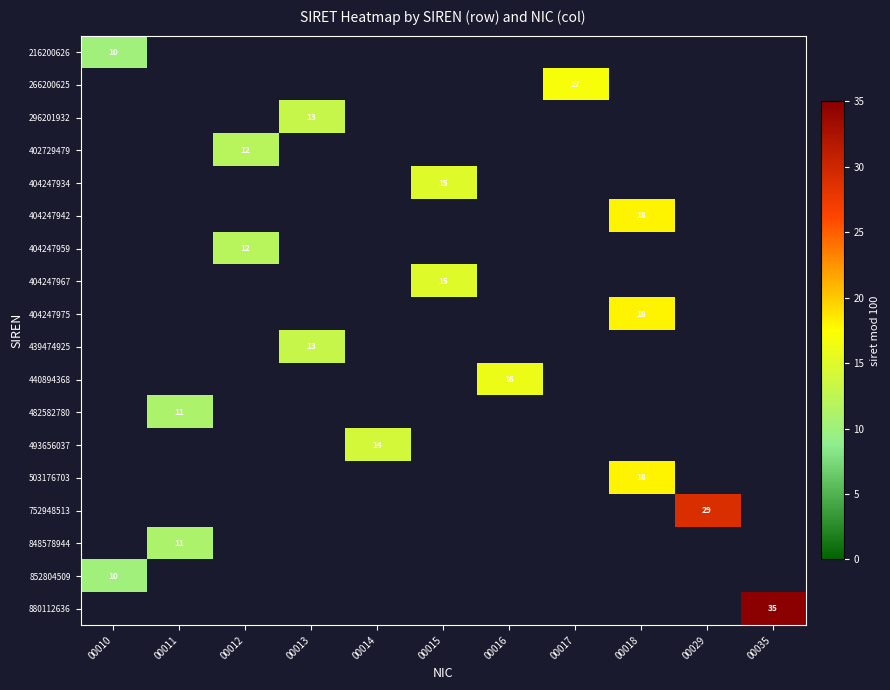

What is the total value across all series at 00010?

20